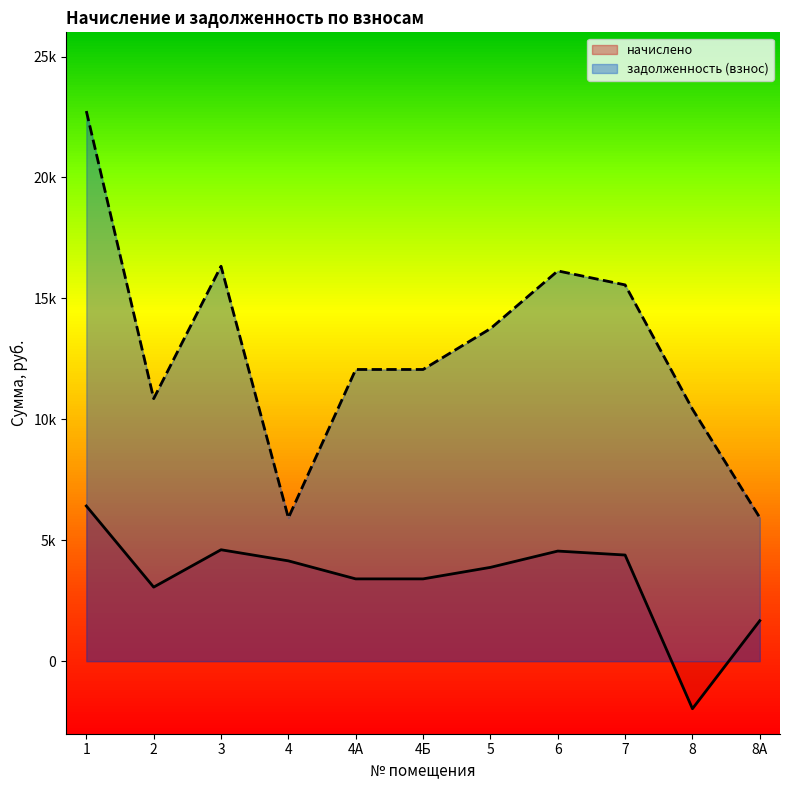

How many categories are shown in the chart?

11